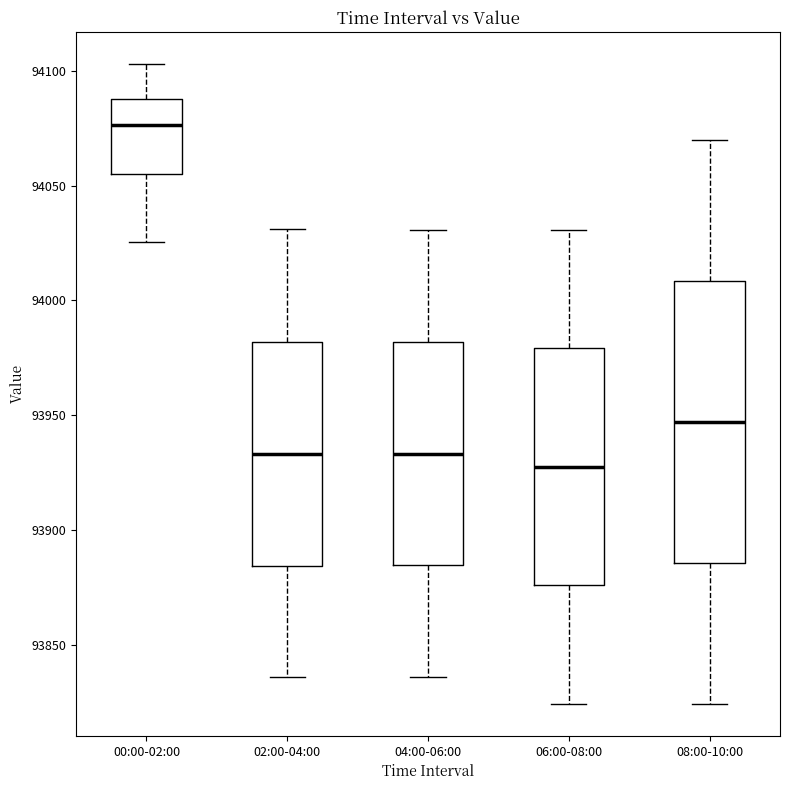

Where does the upper whisker of the box for 06:00-08:00 end on the y-axis? The values are not printed on the chart, so give them approximately, as read against the axis.

94030